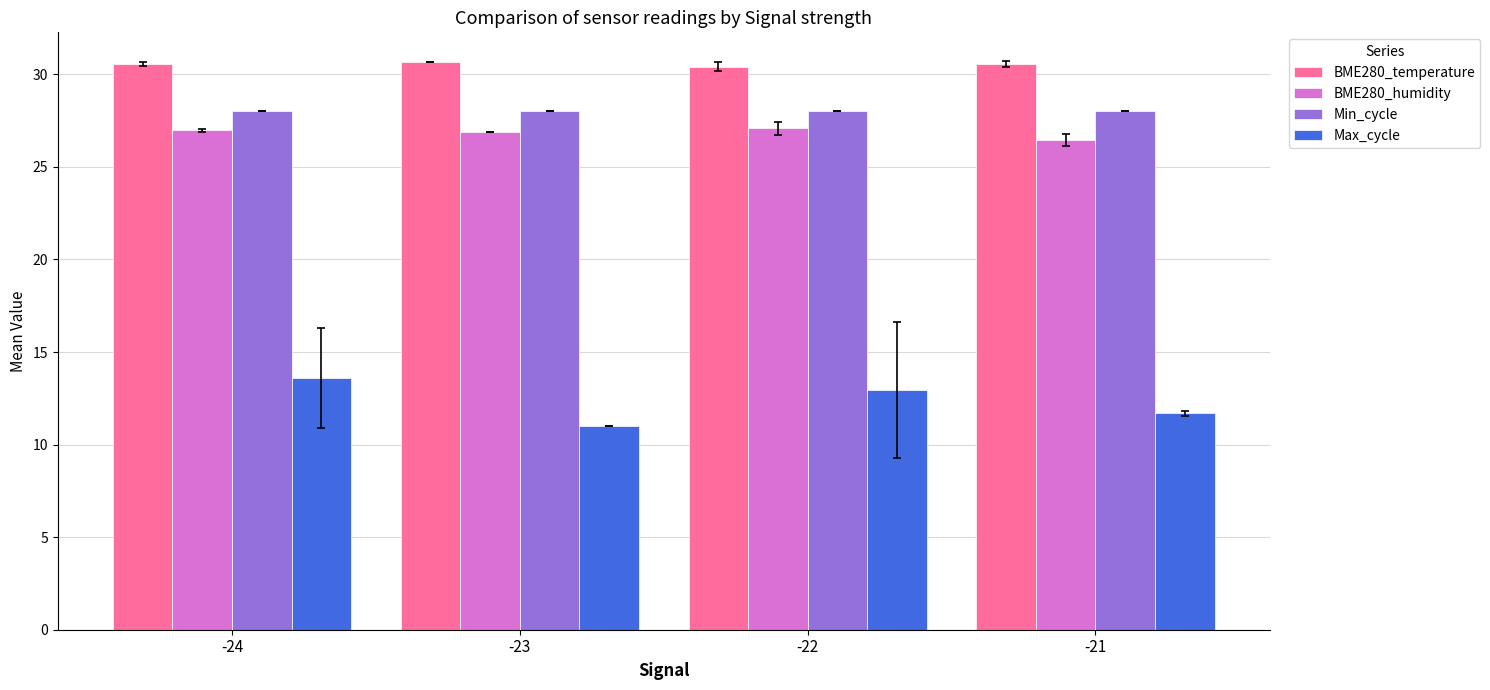

What is the total value across all series at -22?

98.5